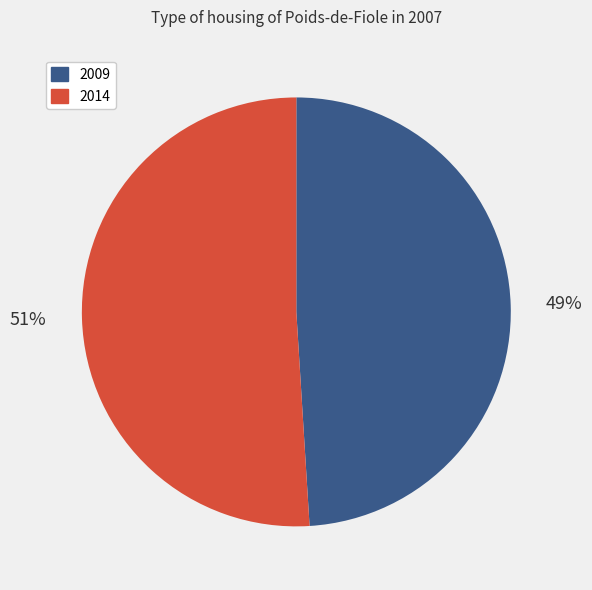

Is there any slice that represents more than half of the pie?

Yes